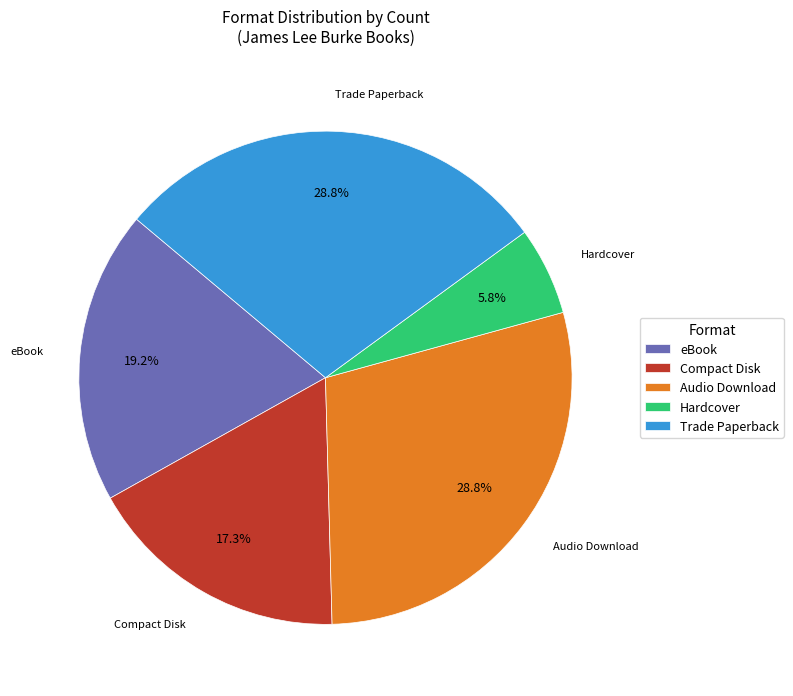

How many slices are in this pie chart?

5